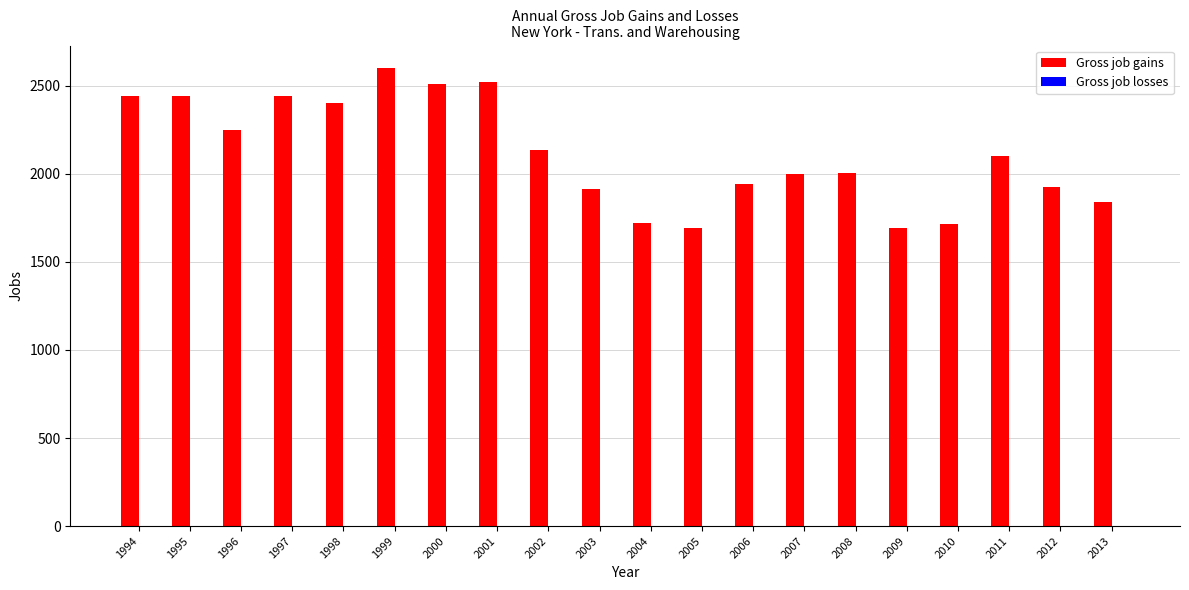

Does the chart contain stacked bars?

No